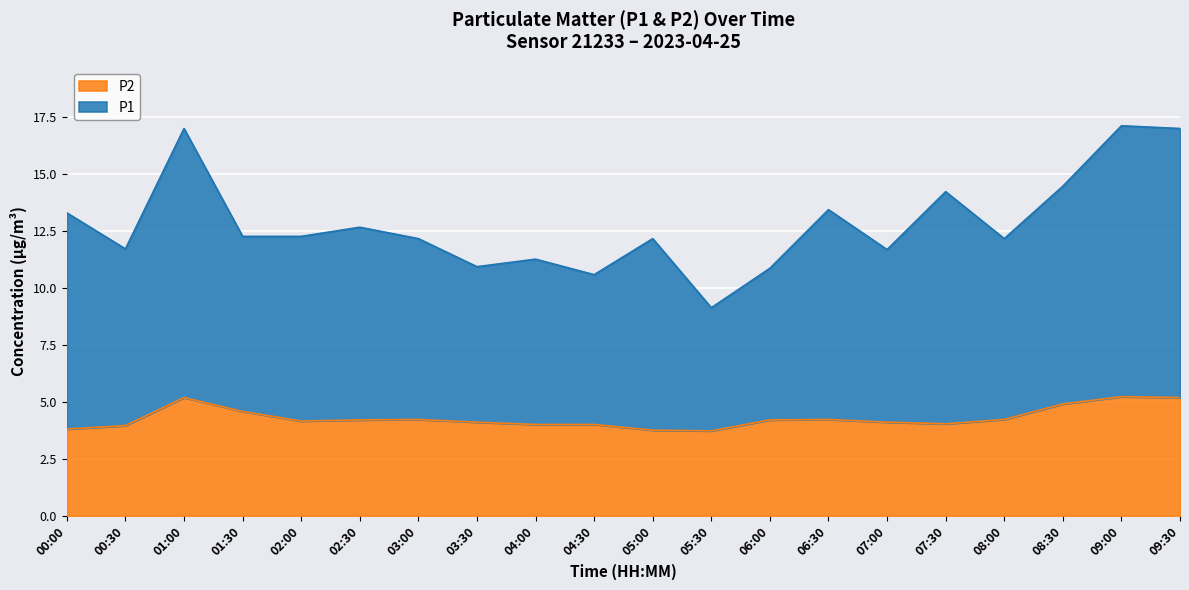

List the series in order of their peak value, lowest first.

P2, P1